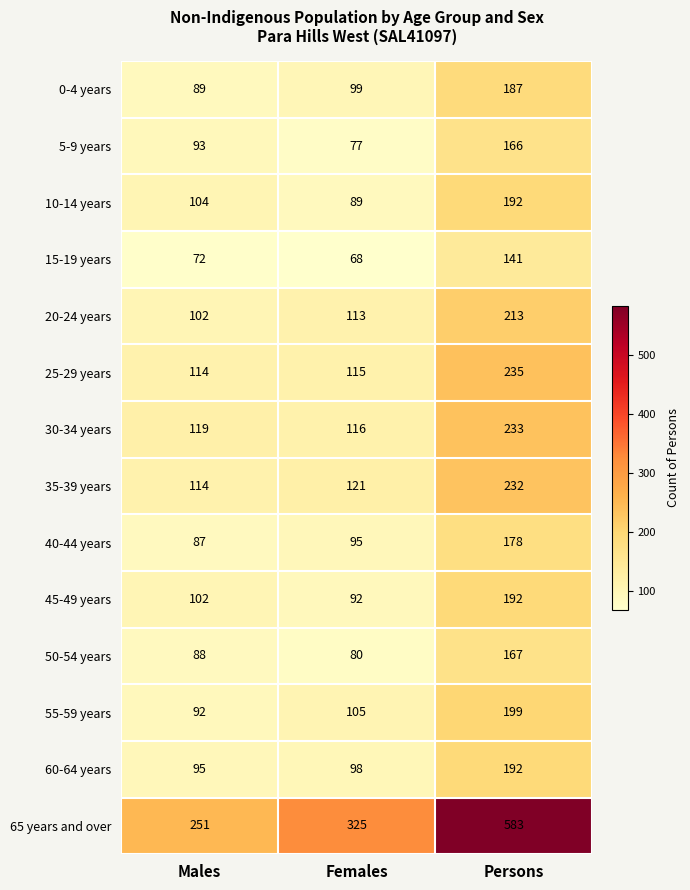

At which category is the sum across all series the highest?

Persons